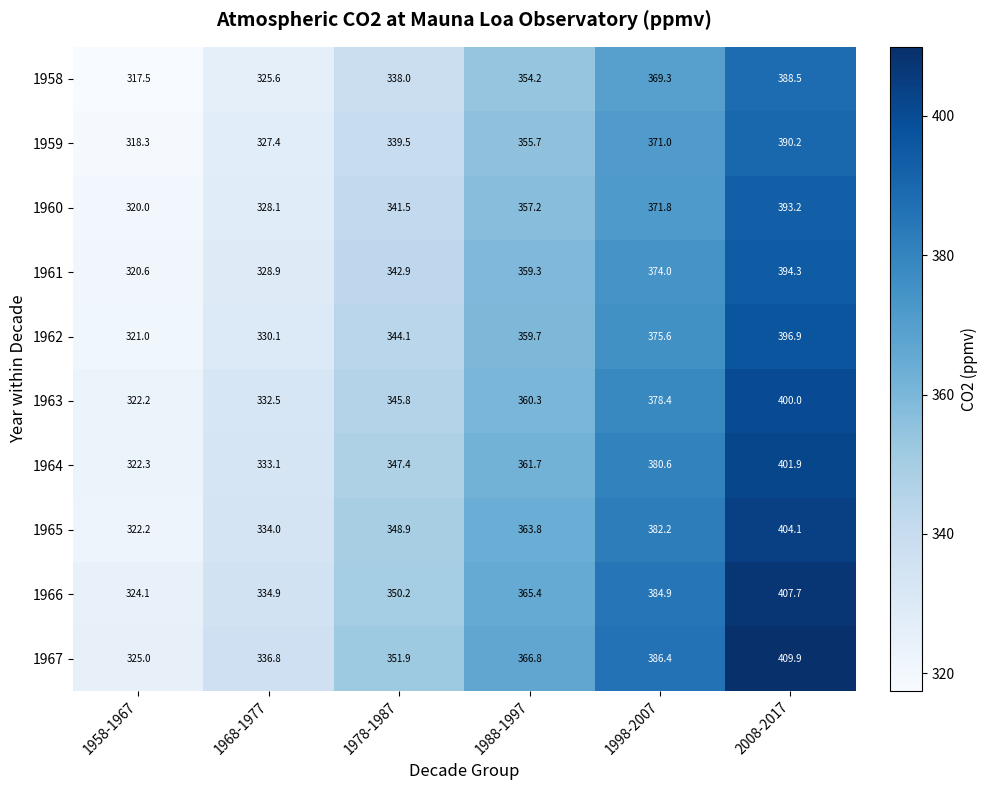

What is the highest value of the 1964 series?

401.9